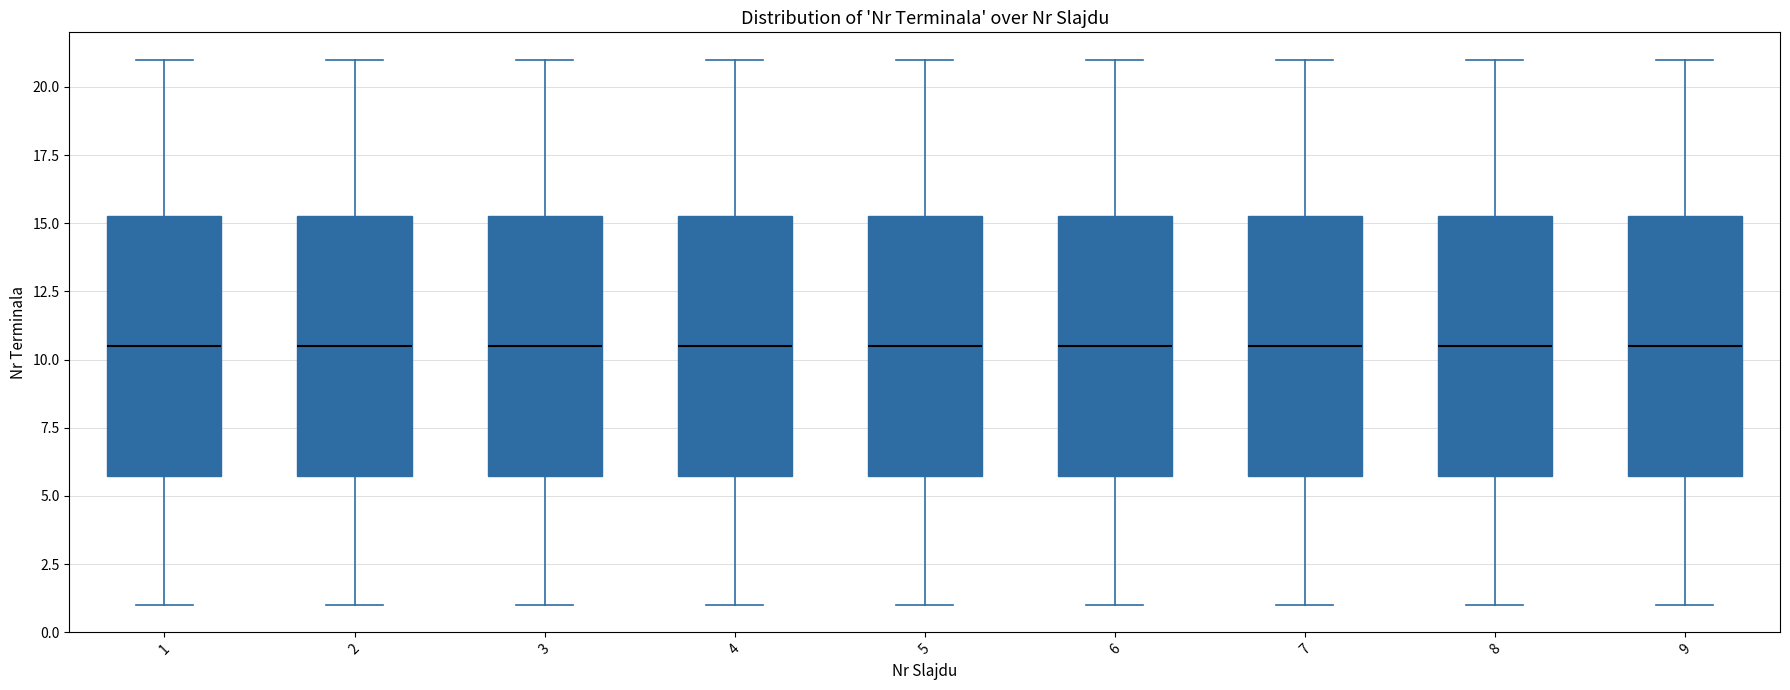

Where is the lower edge of the box at x = 8 on the y-axis? The values are not printed on the chart, so give them approximately, as read against the axis.

6.0